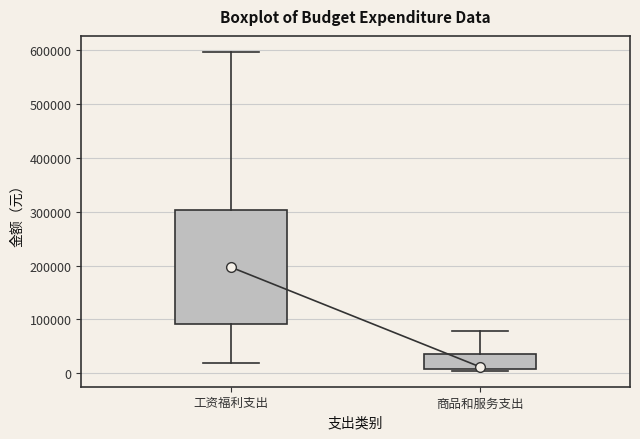

Which box is the tallest, from its lower edge to its upper edge?

工资福利支出